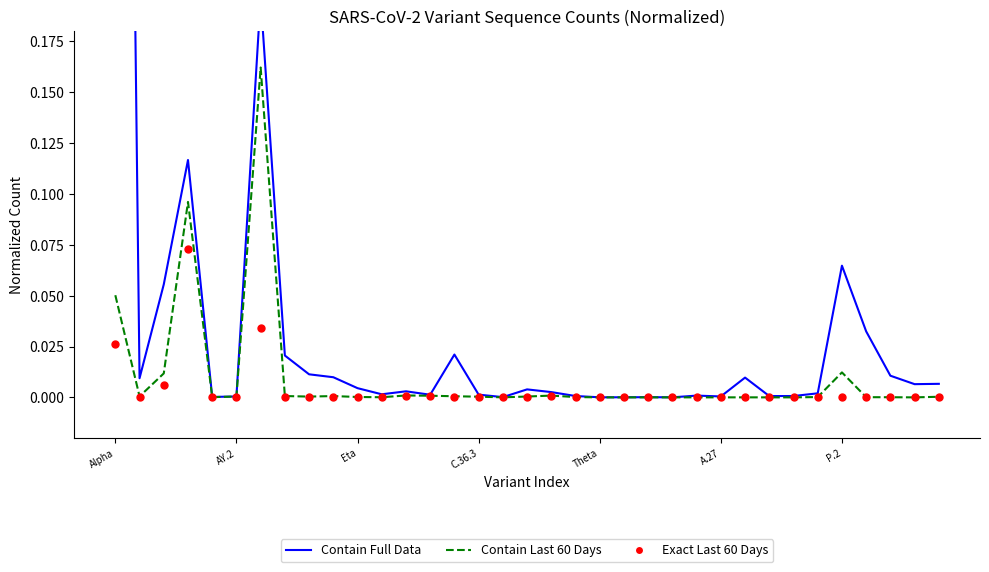

Which series has the largest total across all categories?

Contain Full Data